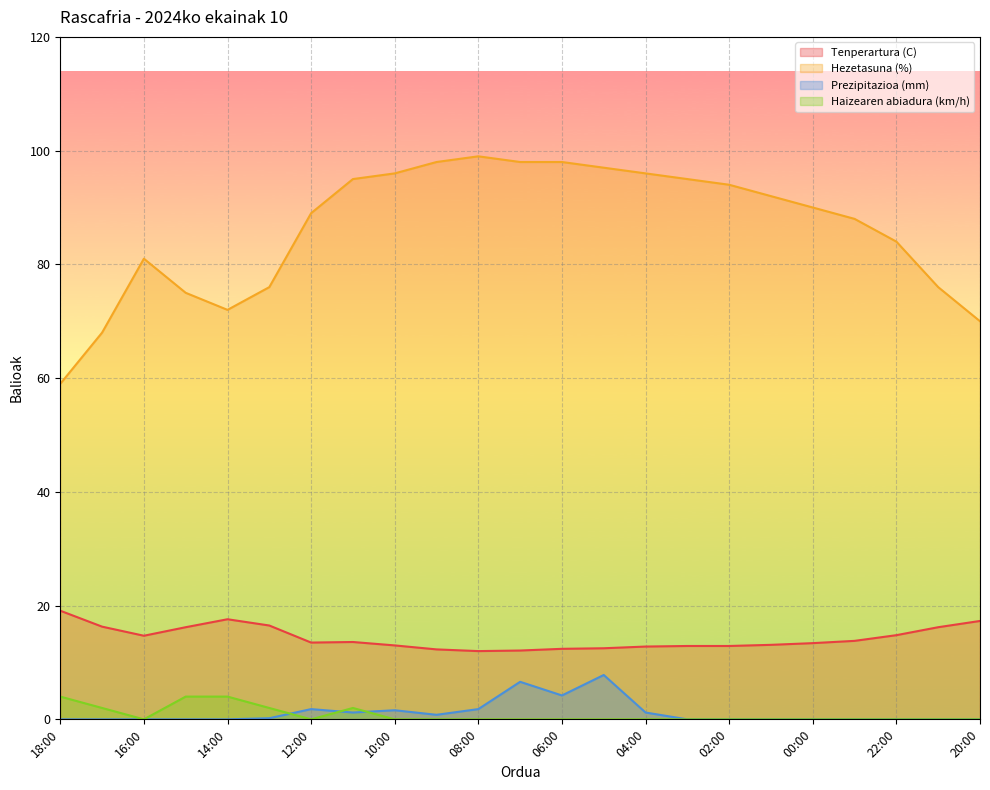

At which category does Tenperartura (C) reach its first local peak?

14:00